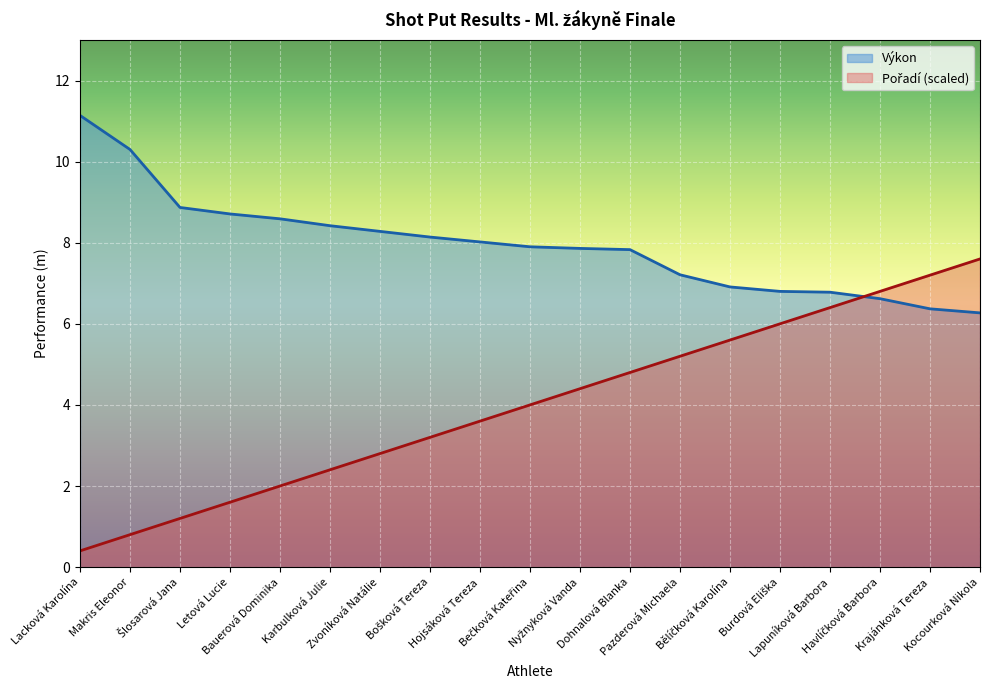

What is the total value across all series at Letová Lucie?

10.3